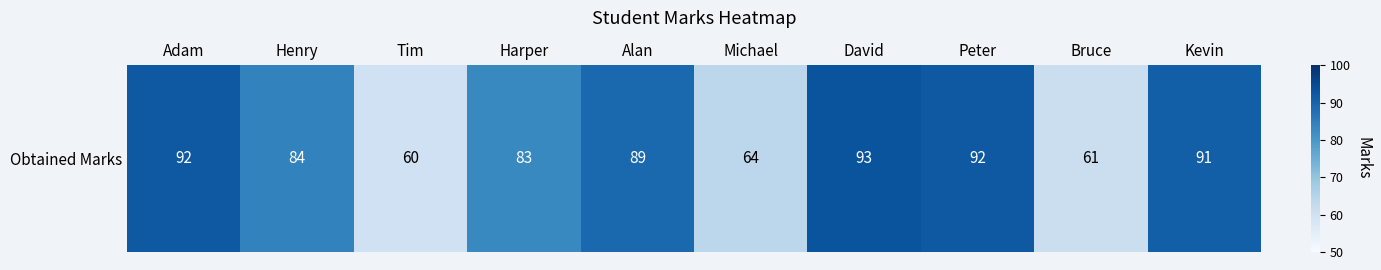

What is the greatest value displayed?

93